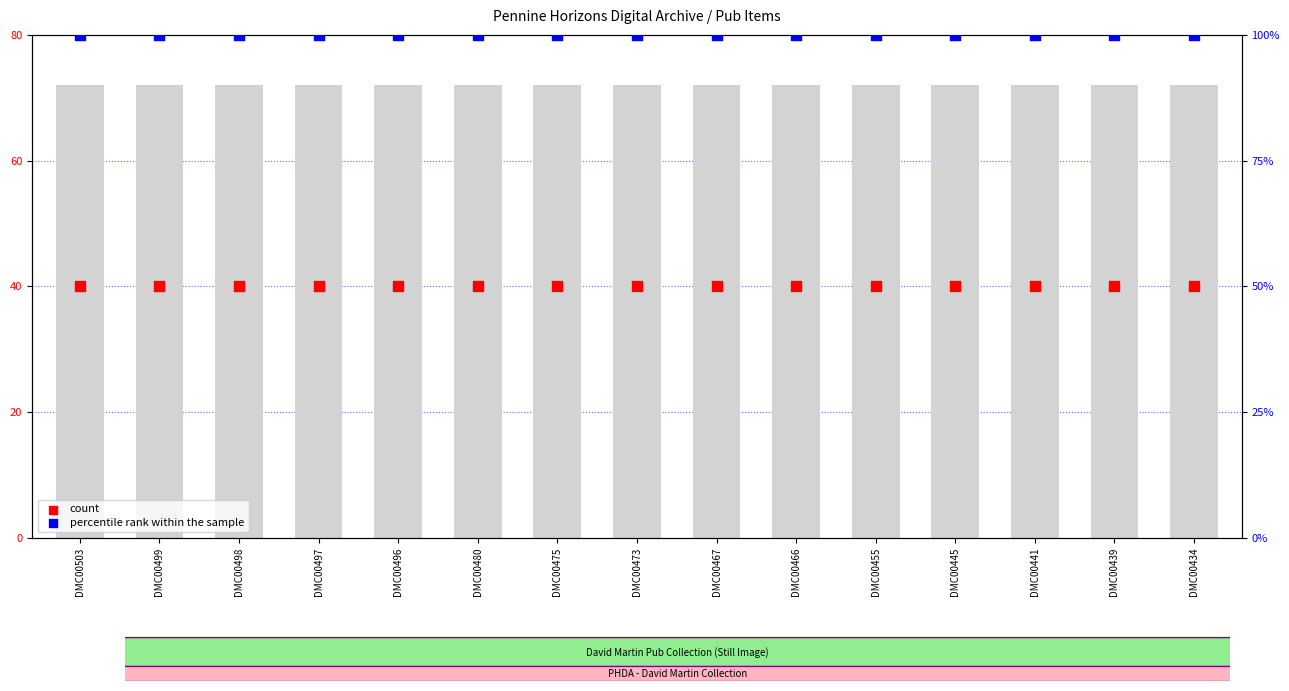

Which series contains the lowest Y value?

count